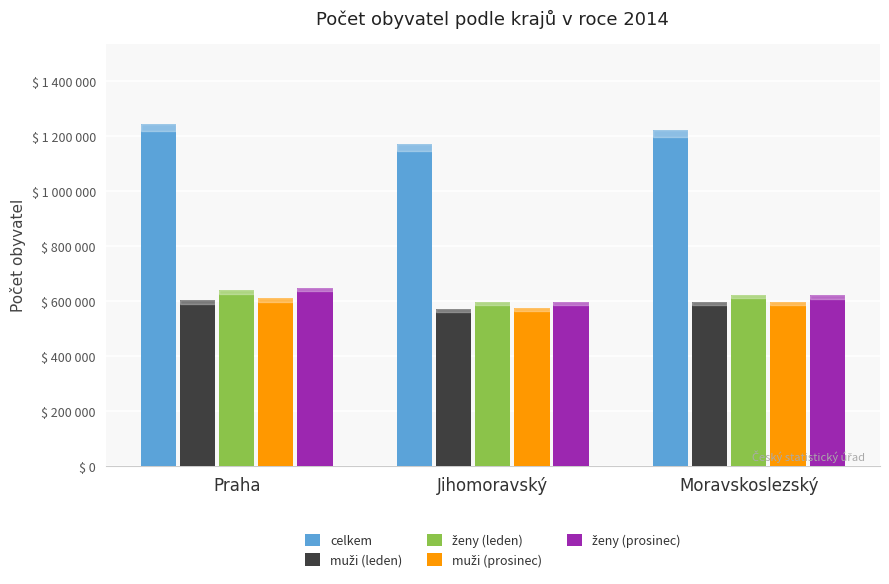

What is the average value of the muži (leden) series?

591139